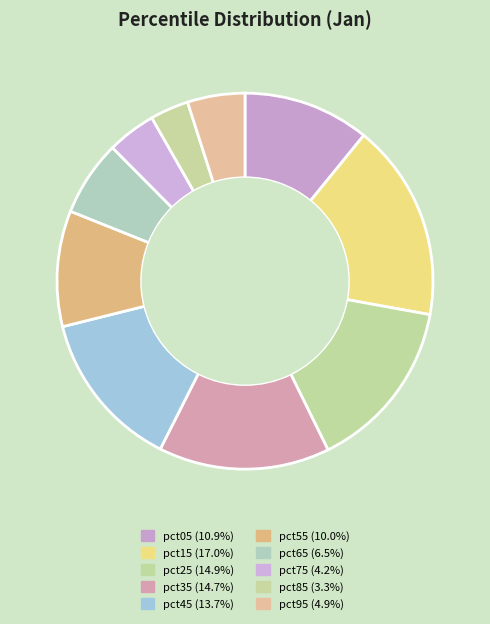

How many slices are in this pie chart?

10